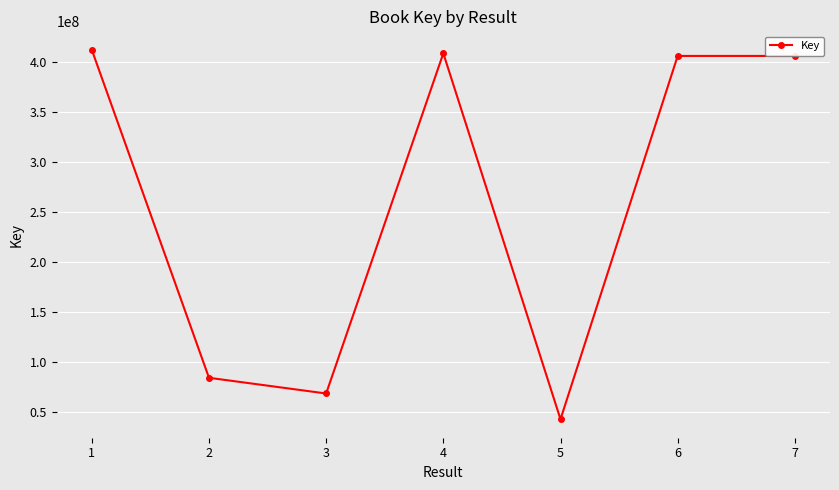

The value at 3 is 36079696. True or false?

False